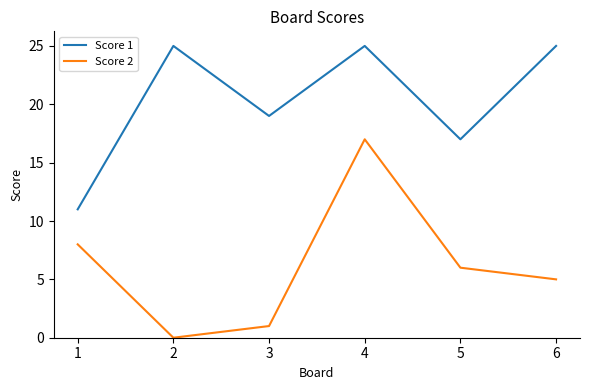

What is the difference between the highest and lowest values at 3?

18